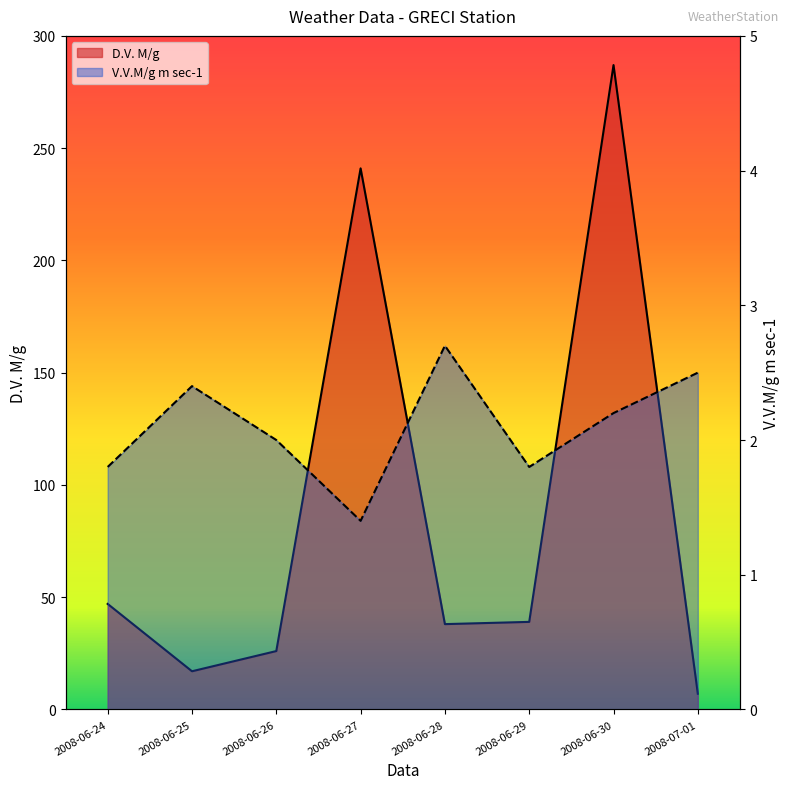

Between 2008-06-24 and 2008-07-01, which series saw the biggest shift?

D.V. M/g